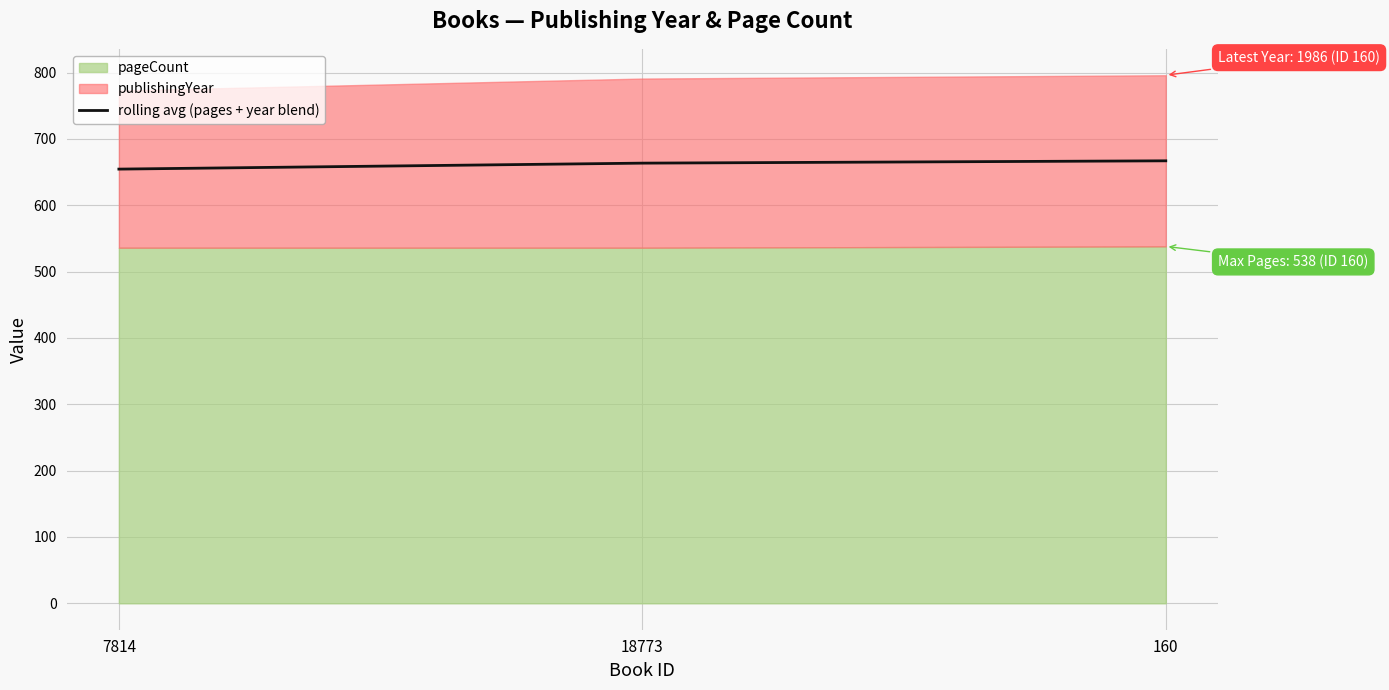

Approximately how many times larger is the value at 18773 compared to 7814?

1.0